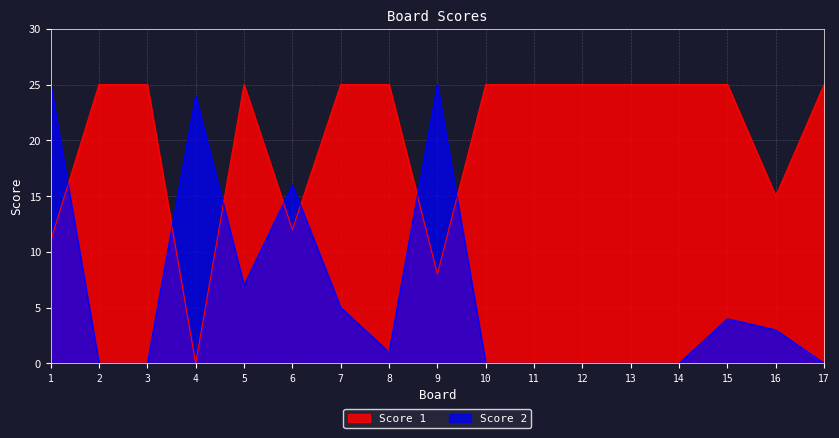

Which has a higher value, 1 or 6?

6